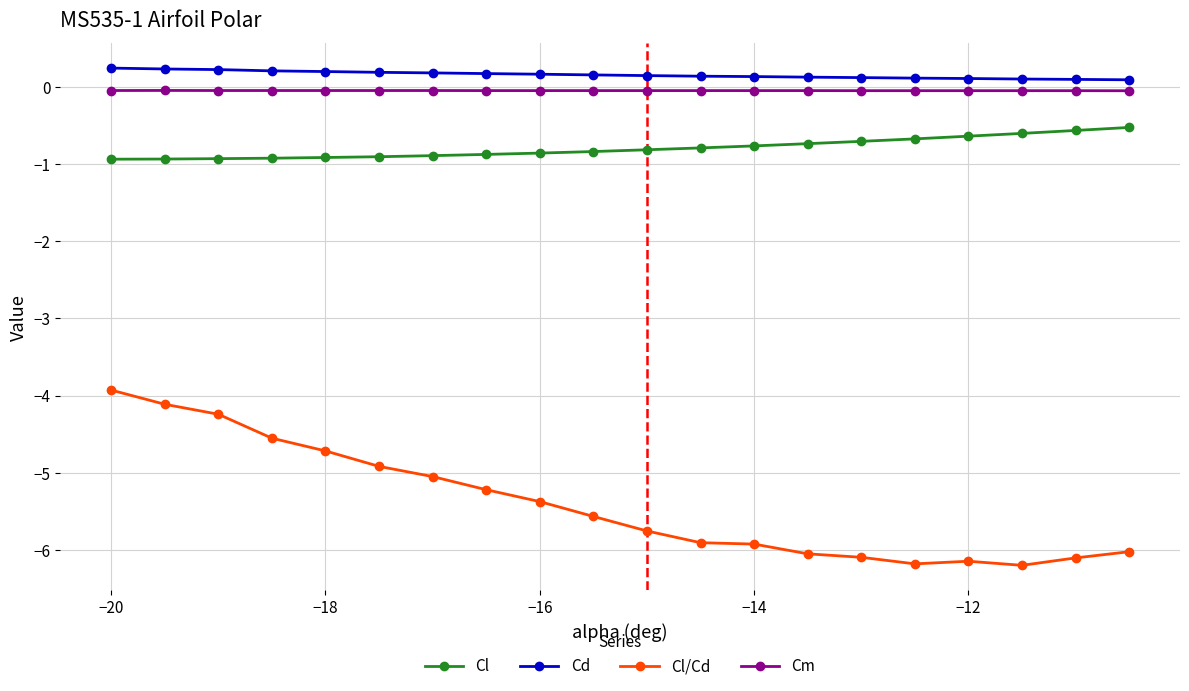

True or false: Cm has more than 0 points higher than both neighbors.

True